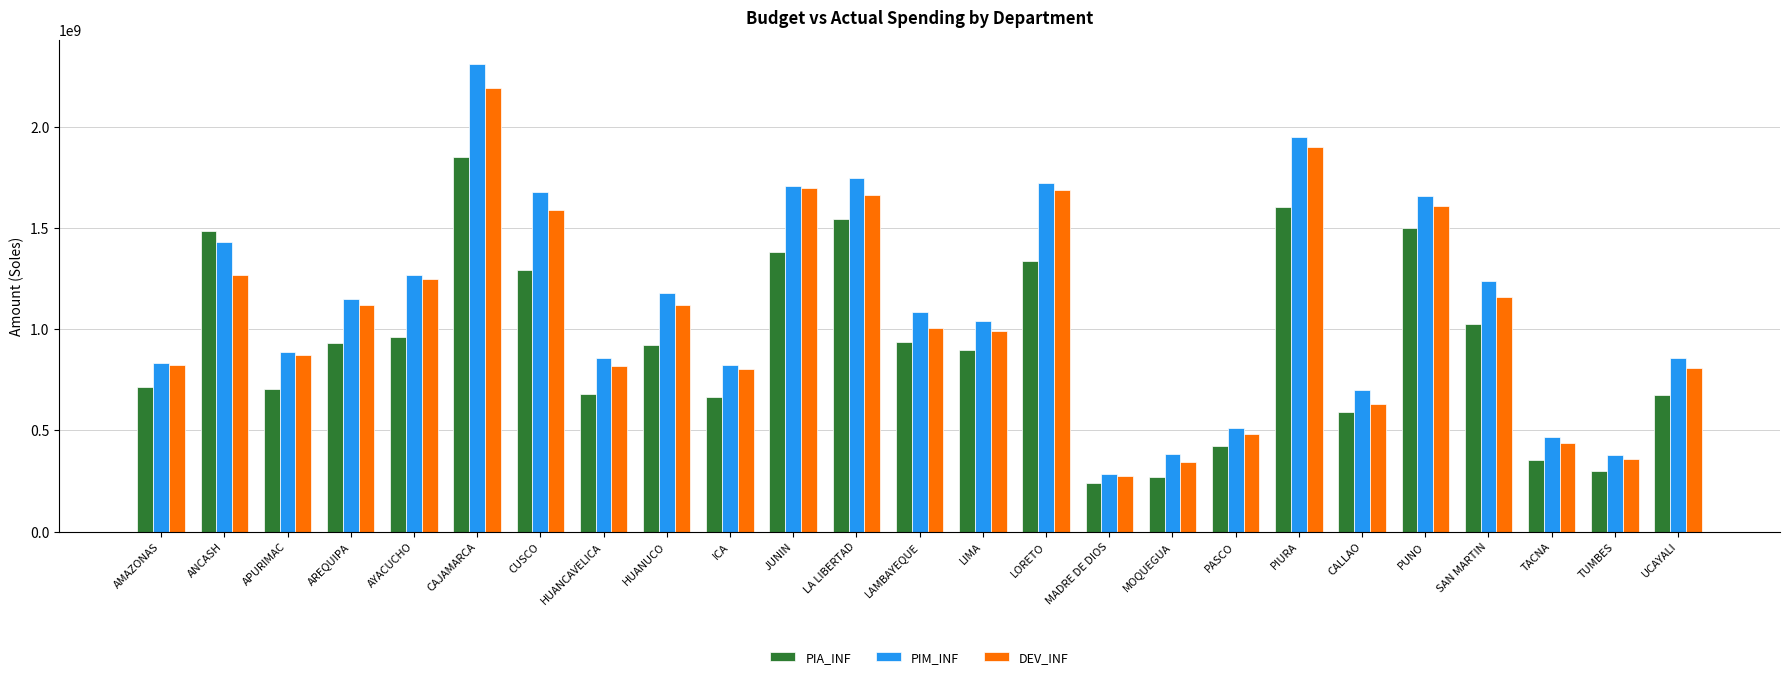

Does the chart contain any negative values?

No